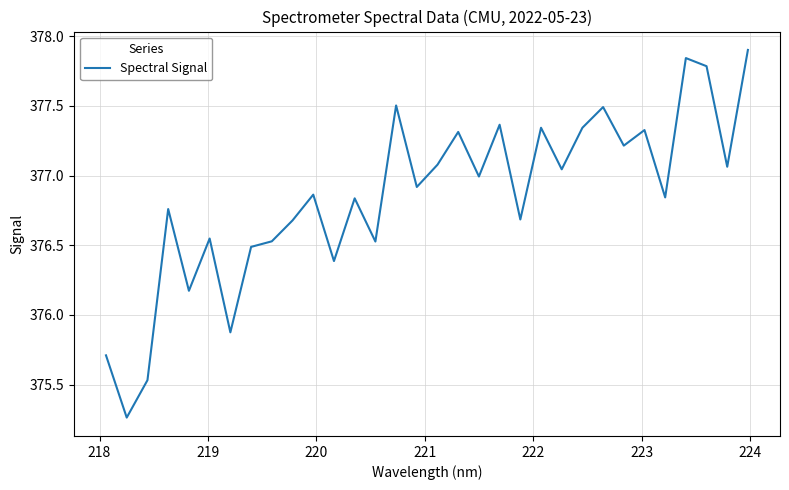

What is the greatest value displayed?

377.9